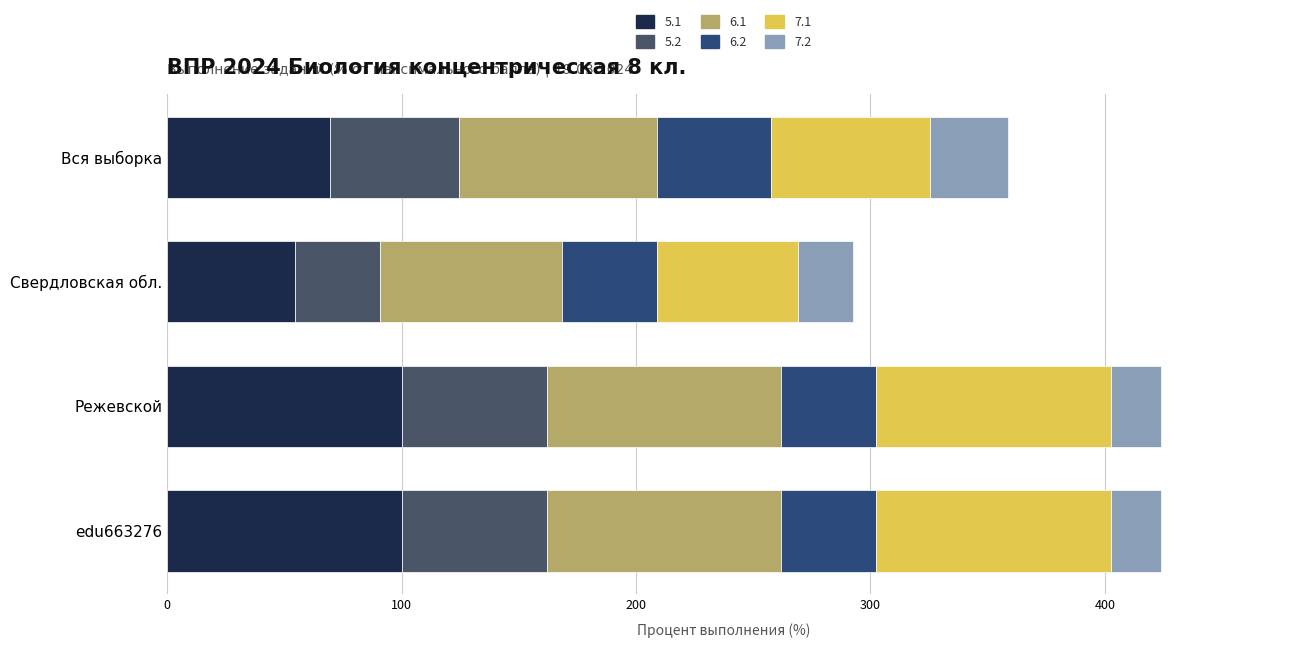

Reading left to right, list all the values displayed in this chart.

5.1: Вся выборка=69.6	Свердловская обл.=54.4	Режевской=100.0	edu663276=100.0
5.2: Вся выборка=55.1	Свердловская обл.=36.4	Режевской=61.9	edu663276=61.9
6.1: Вся выборка=84.2	Свердловская обл.=77.5	Режевской=100.0	edu663276=100.0
6.2: Вся выборка=48.5	Свердловская обл.=40.6	Режевской=40.5	edu663276=40.5
7.1: Вся выборка=67.8	Свердловская обл.=60.2	Режевской=100.0	edu663276=100.0
7.2: Вся выборка=33.6	Свердловская обл.=23.3	Режевской=21.4	edu663276=21.4